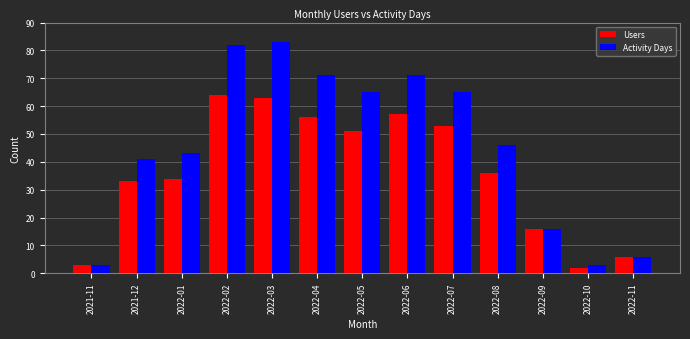

List the series in order of their peak value, lowest first.

Users, Activity Days